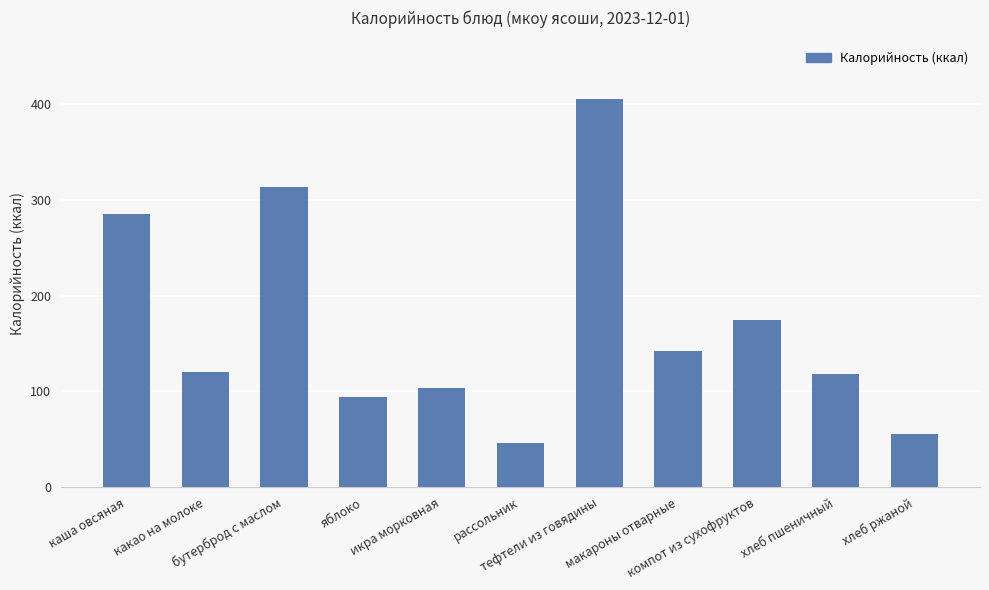

At which category does the chart reach its peak across all series?

тефтели из говядины